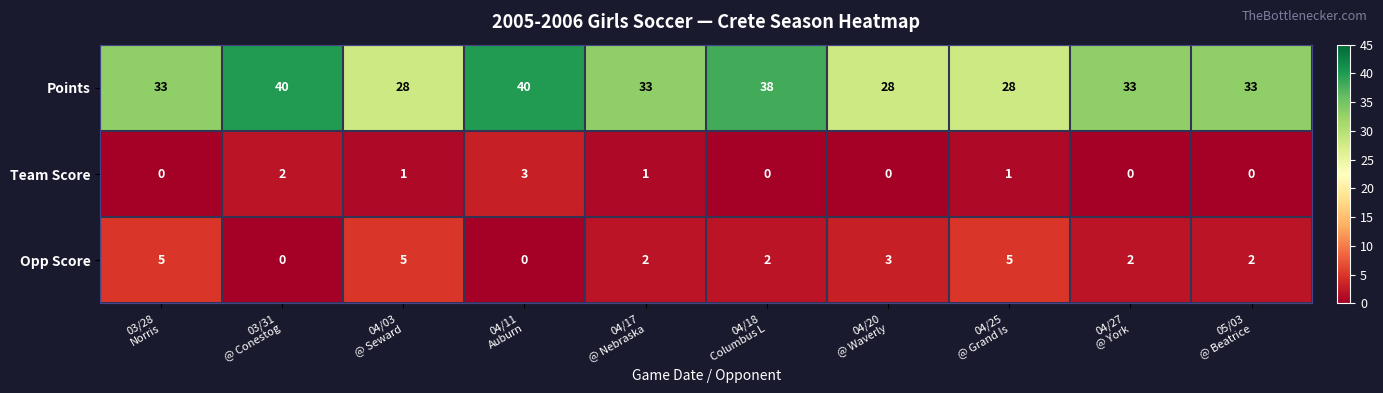

Which series has the widest spread of values?

Points